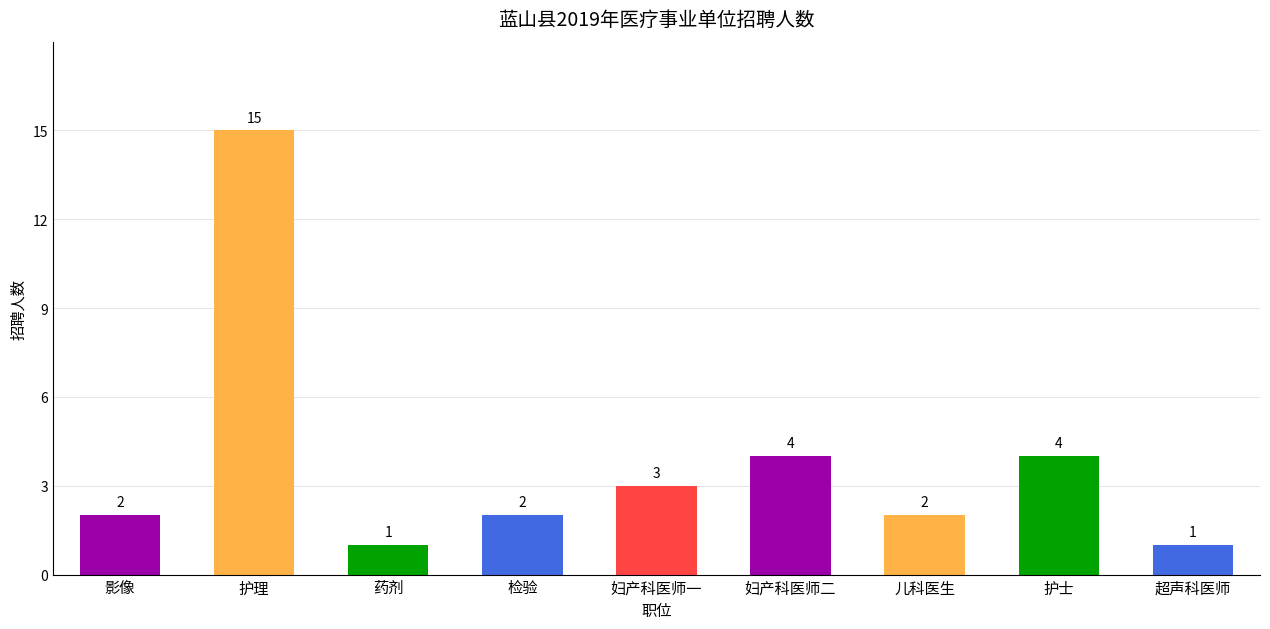

Which has a higher value, 护理 or 影像?

护理